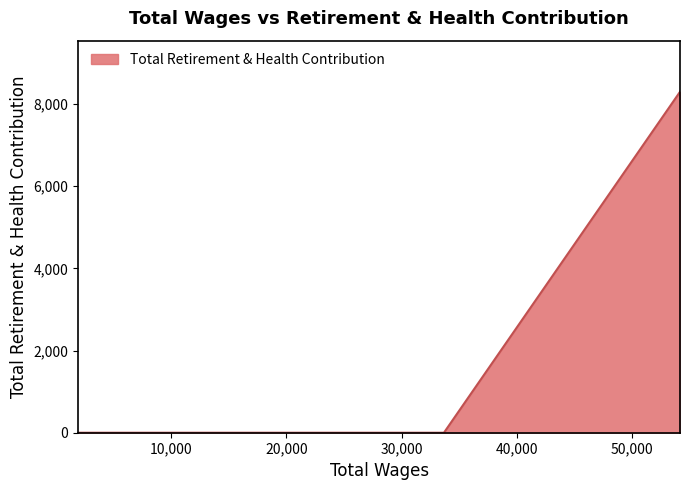

What is the maximum value shown in the chart?

8298